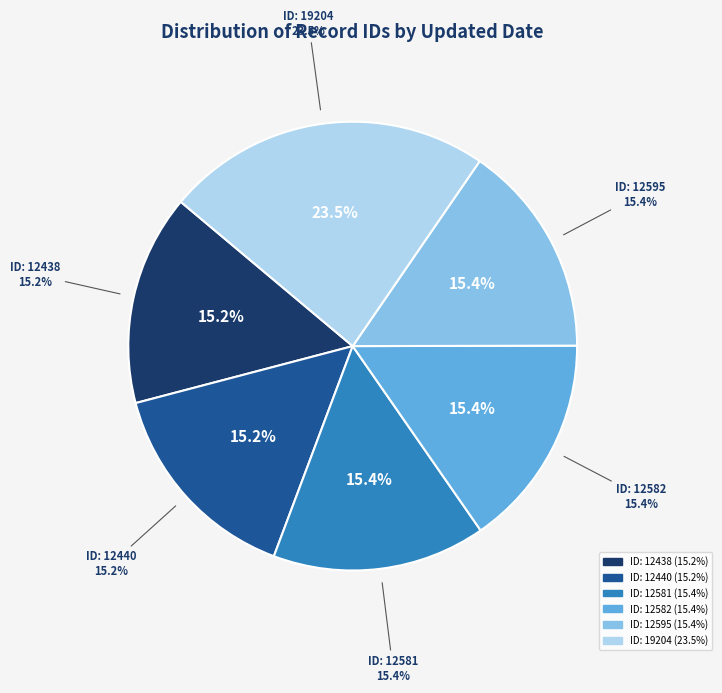

Is 2013-09-30 the majority of the pie?

No